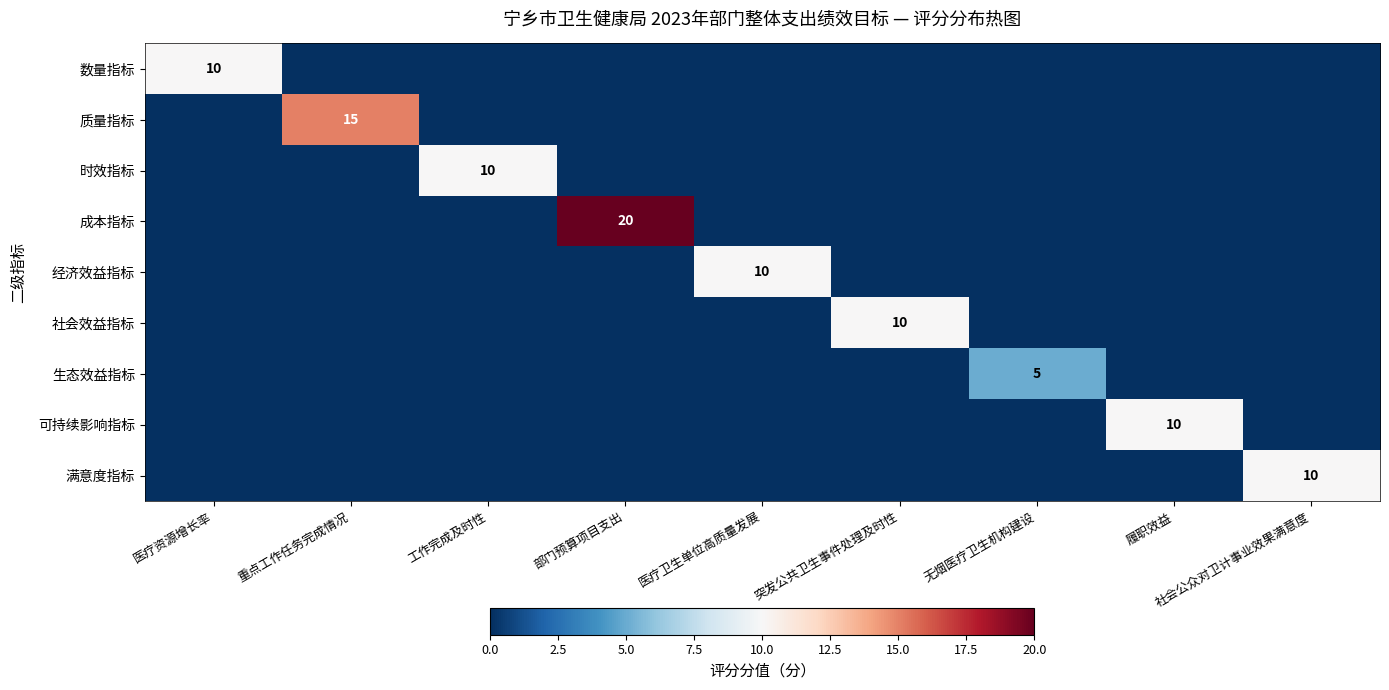

Is the value of 数量指标 at 医疗资源增长率 greater than the value of 生态效益指标 at 无烟医疗卫生机构建设?

Yes